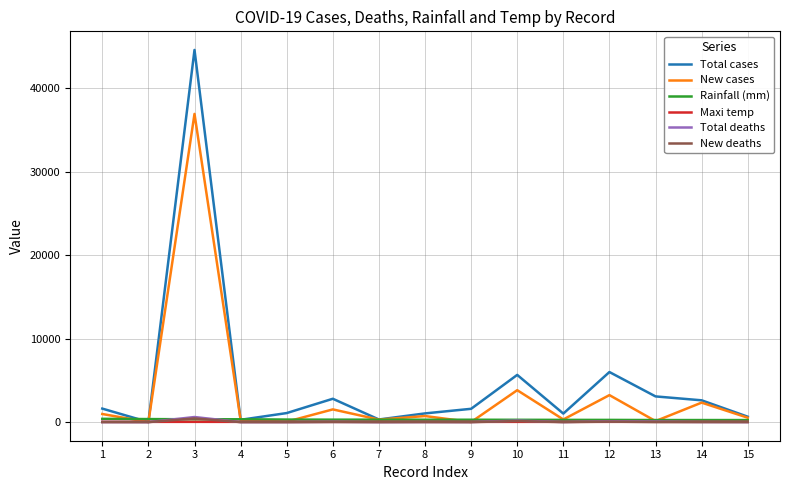

At which category is the sum across all series the highest?

3